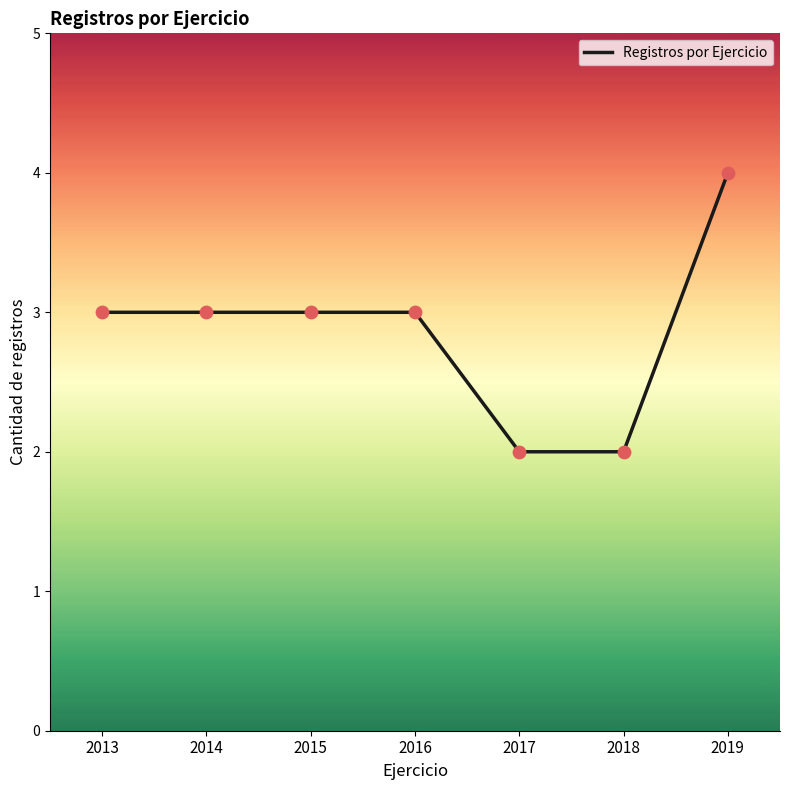

Between 2018 and 2016, which is larger?

2016